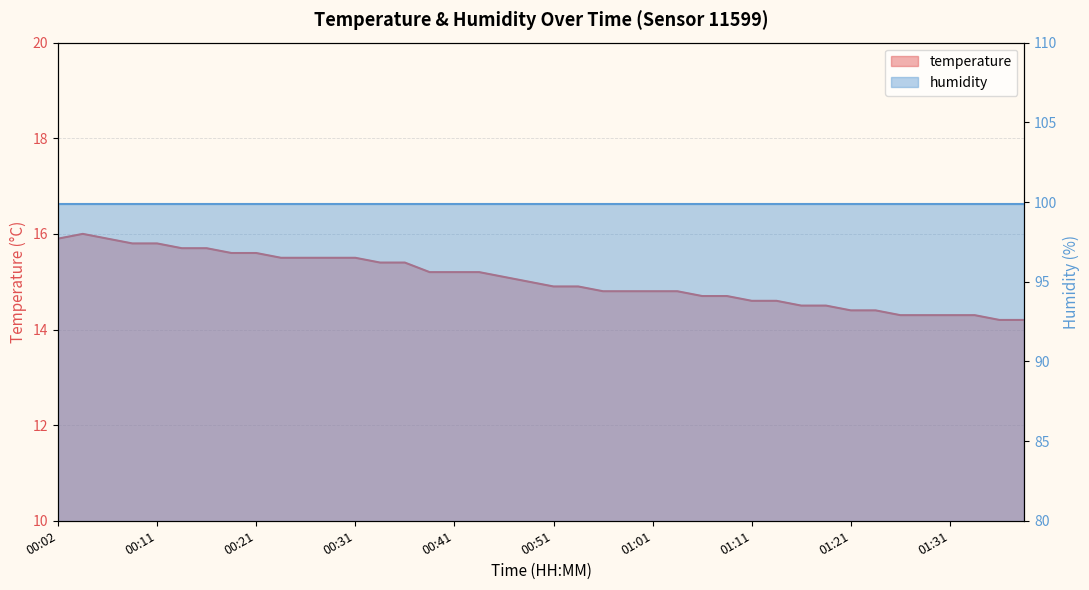

At which label is the value closest to 15?

00:48